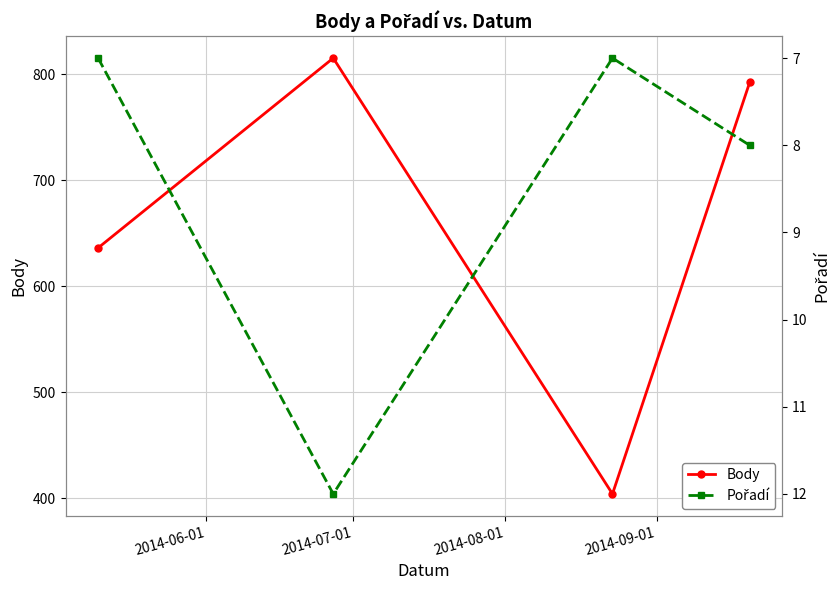

What is the maximum value for Body?

815